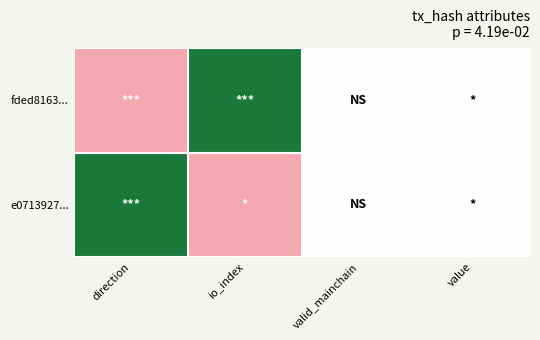

Reading left to right, extract all data points from this chart.

fded8163...: direction=0.0	io_index=1.0	valid_mainchain=0.5	value=0.5
e0713927...: direction=1.0	io_index=0.0	valid_mainchain=0.5	value=0.5